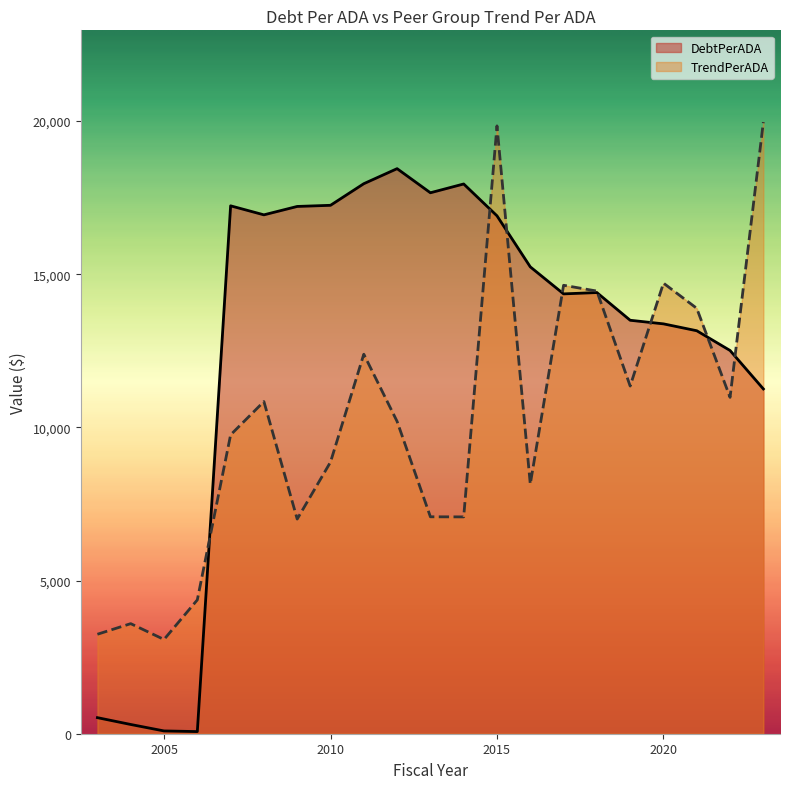

How many lines are shown in the chart?

2